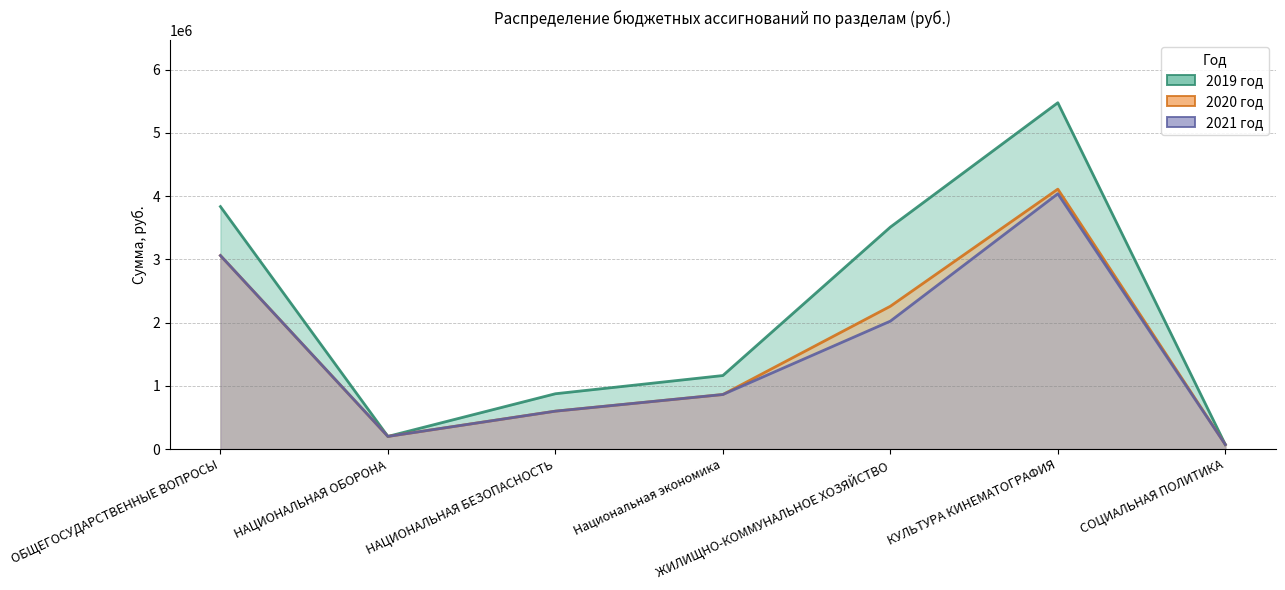

True or false: 2020 год and 2019 год cross at least once.

False